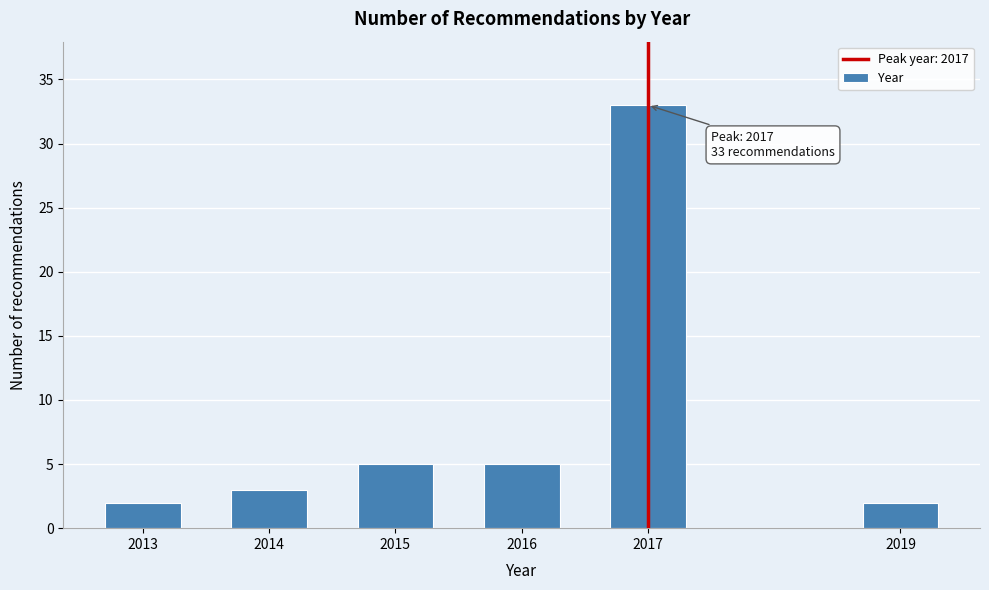

Reading right to left, what are all the values shown in this chart?

2	33	5	5	3	2